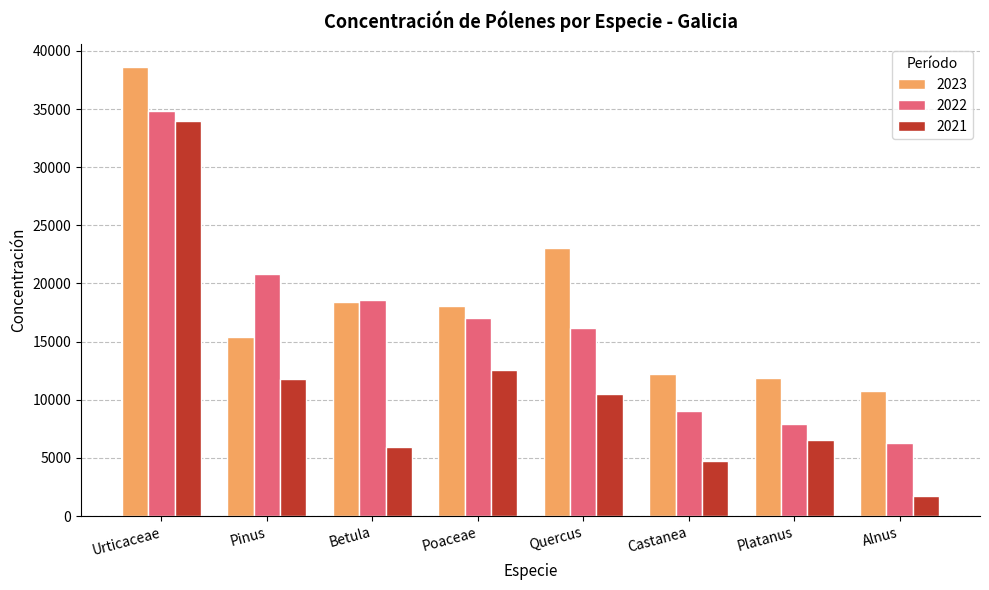

Reading left to right, extract all data points from this chart.

2023: Urticaceae=38628	Pinus=15385	Betula=18393	Poaceae=18059	Quercus=23074	Castanea=12193	Platanus=11916	Alnus=10715
2022: Urticaceae=34828	Pinus=20847	Betula=18566	Poaceae=16996	Quercus=16196	Castanea=8995	Platanus=7891	Alnus=6262
2021: Urticaceae=33934	Pinus=11811	Betula=5938	Poaceae=12599	Quercus=10537	Castanea=4731	Platanus=6546	Alnus=1770